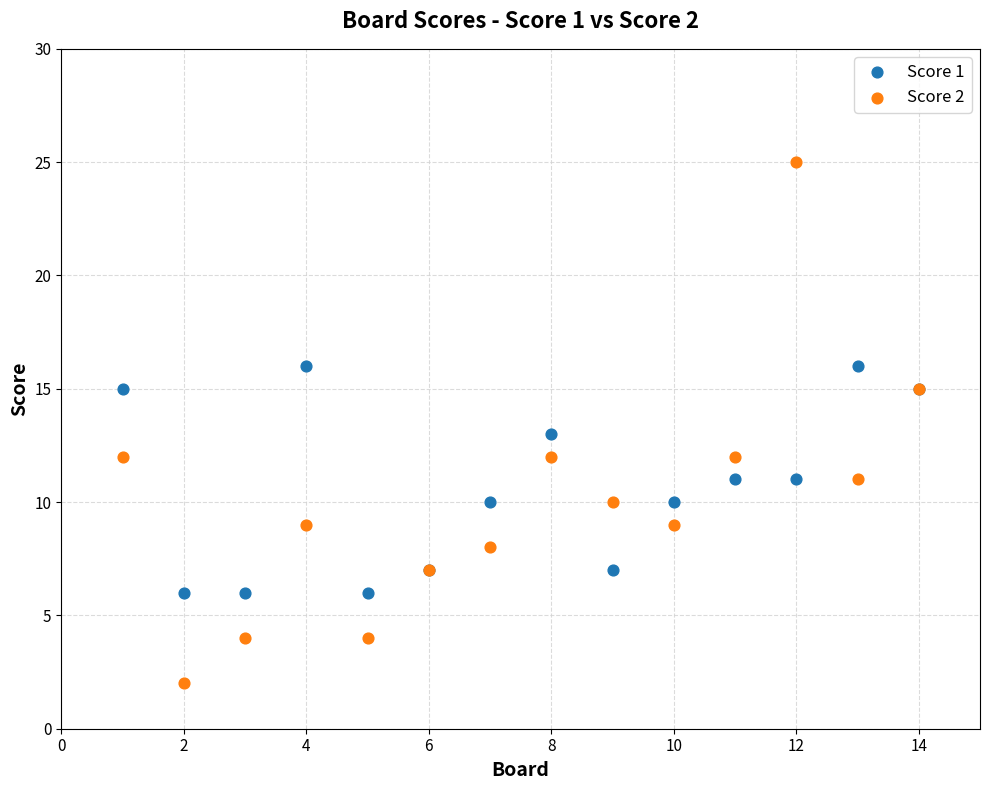

What is the X range (max minus min) for the scatter plot?

13